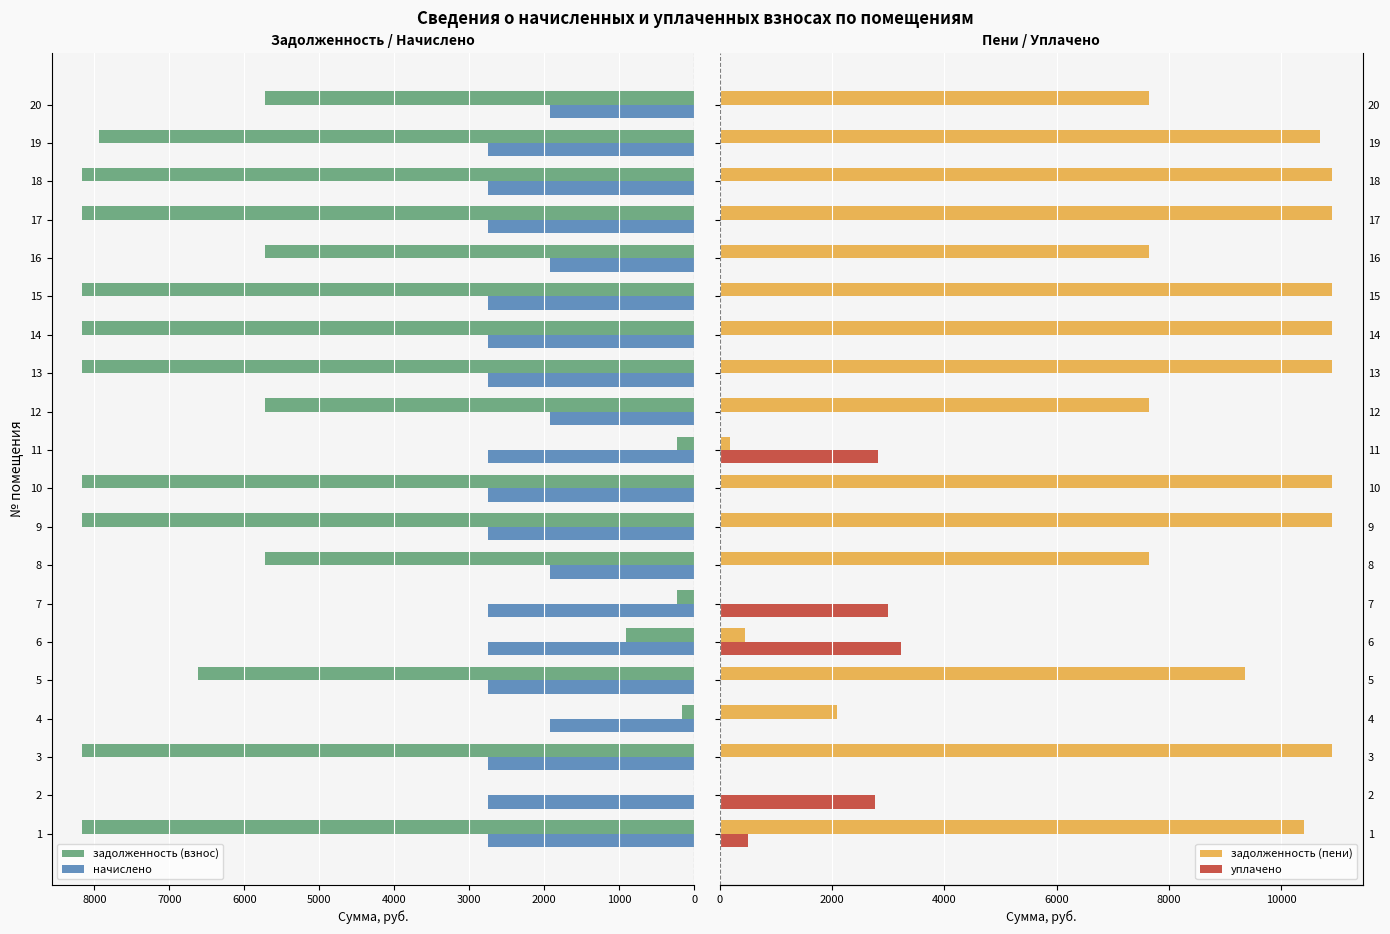

What is the maximum value for начислено?

2754.0